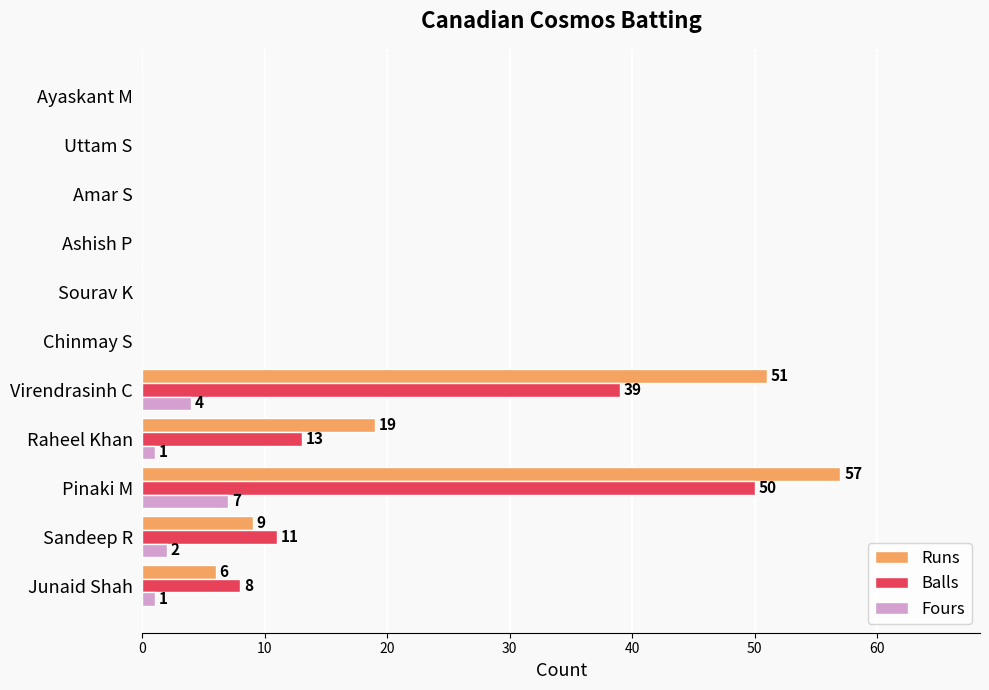

True or false: Balls has a value of 3 at Sandeep R.

False